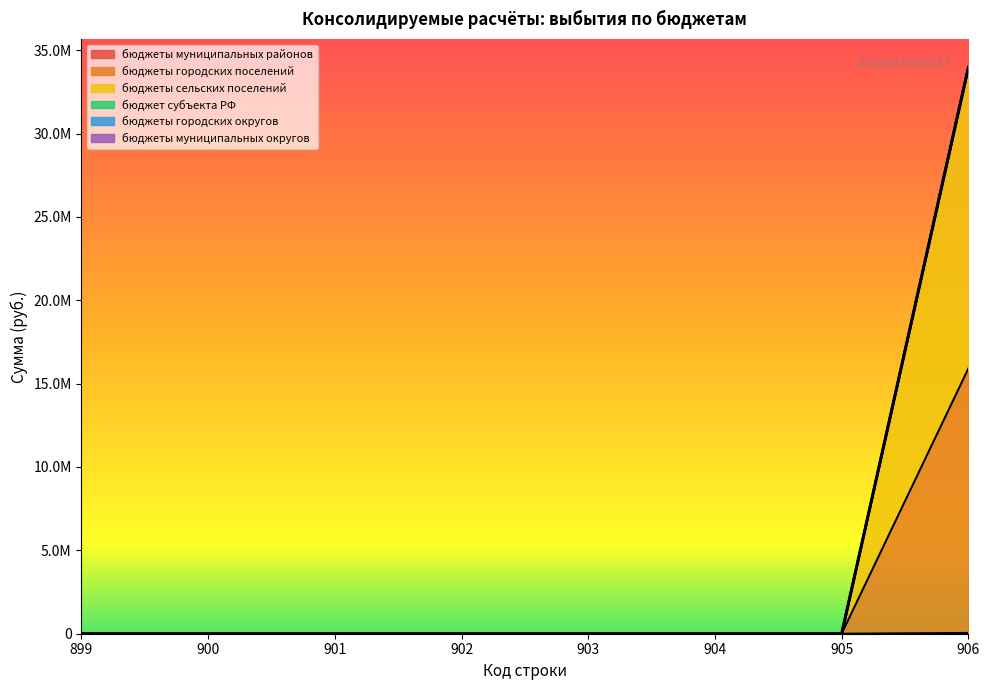

Rank the series by their average value, from highest to lowest.

бюджеты сельских поселений, бюджеты городских поселений, бюджеты муниципальных районов